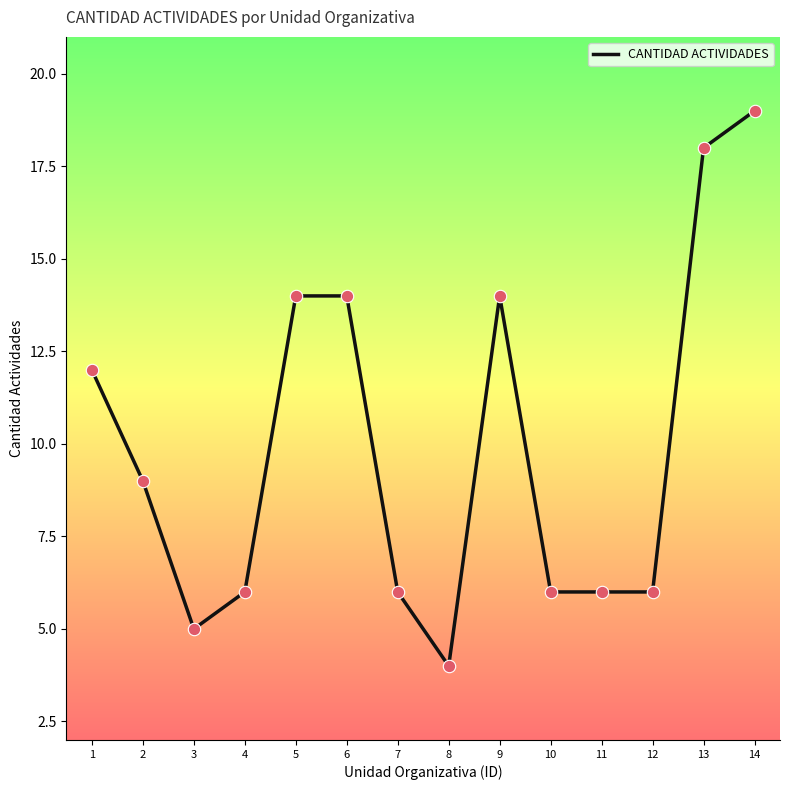

What is the change in value from 6 to 12?

-8